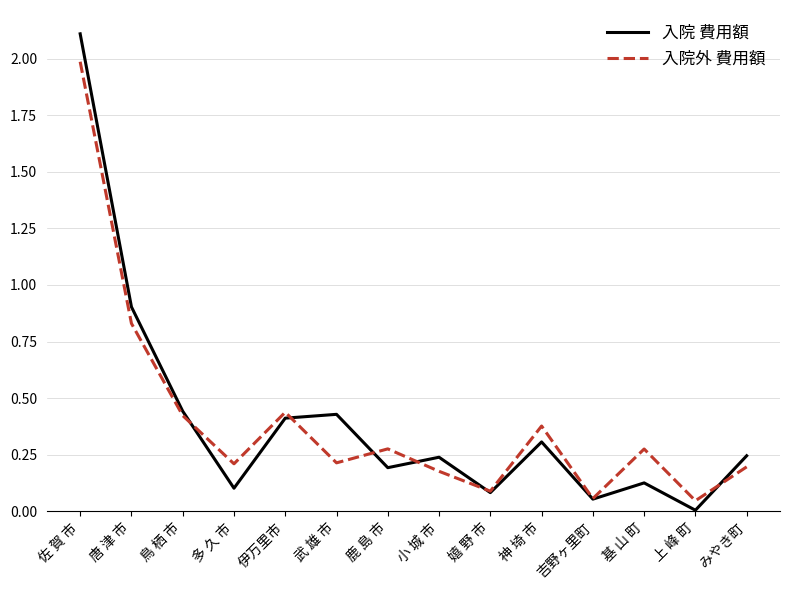

What is the sum of all 入院 費用額 values?

5.6